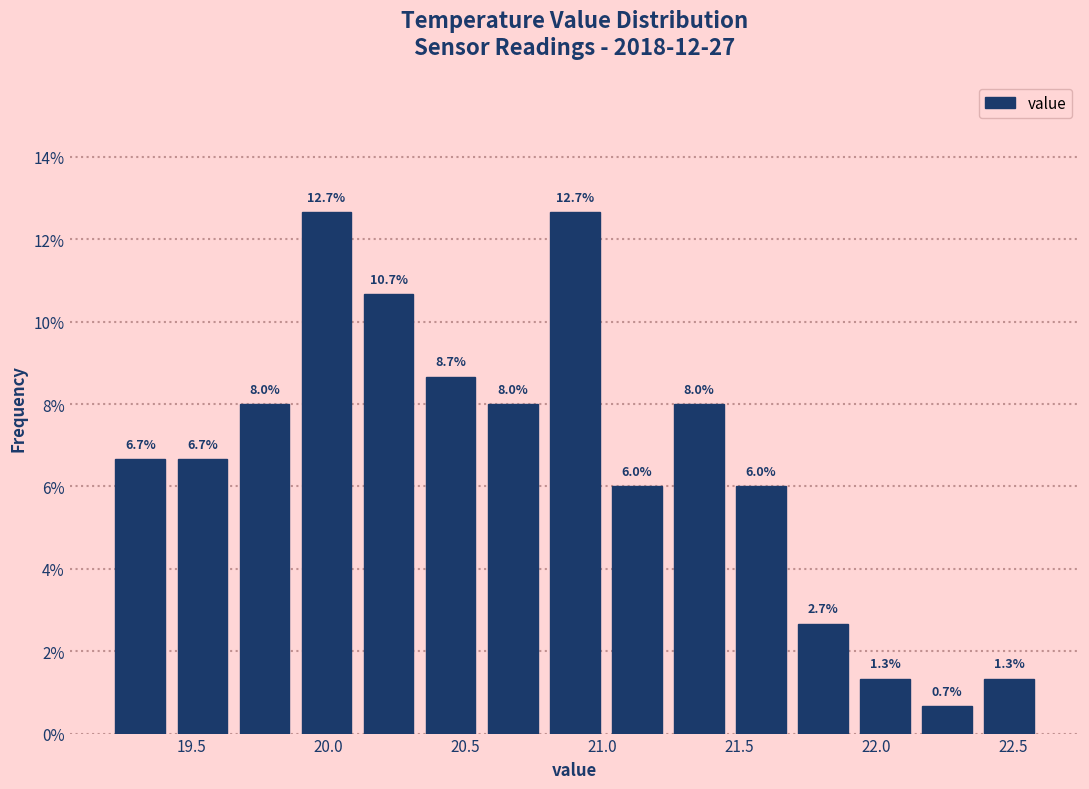

How tall is the bar that spans 20.35 to 20.55 on the x-axis? The bar edges are not printed on the chart, so give them approximately, as read against the axis.

8.7